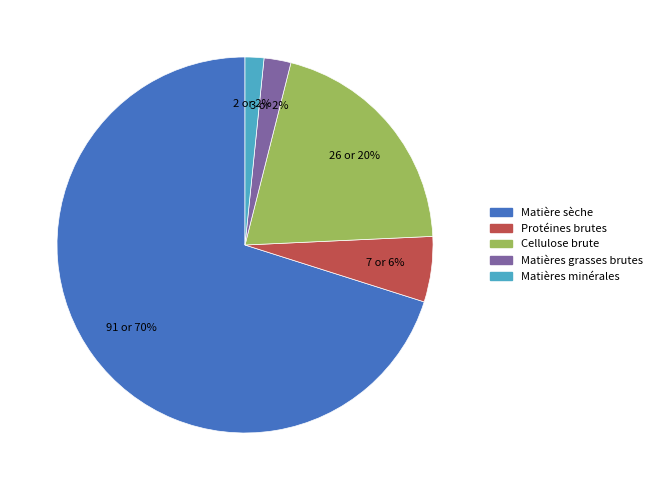

To the nearest percent, what is the average slice percentage?

20%